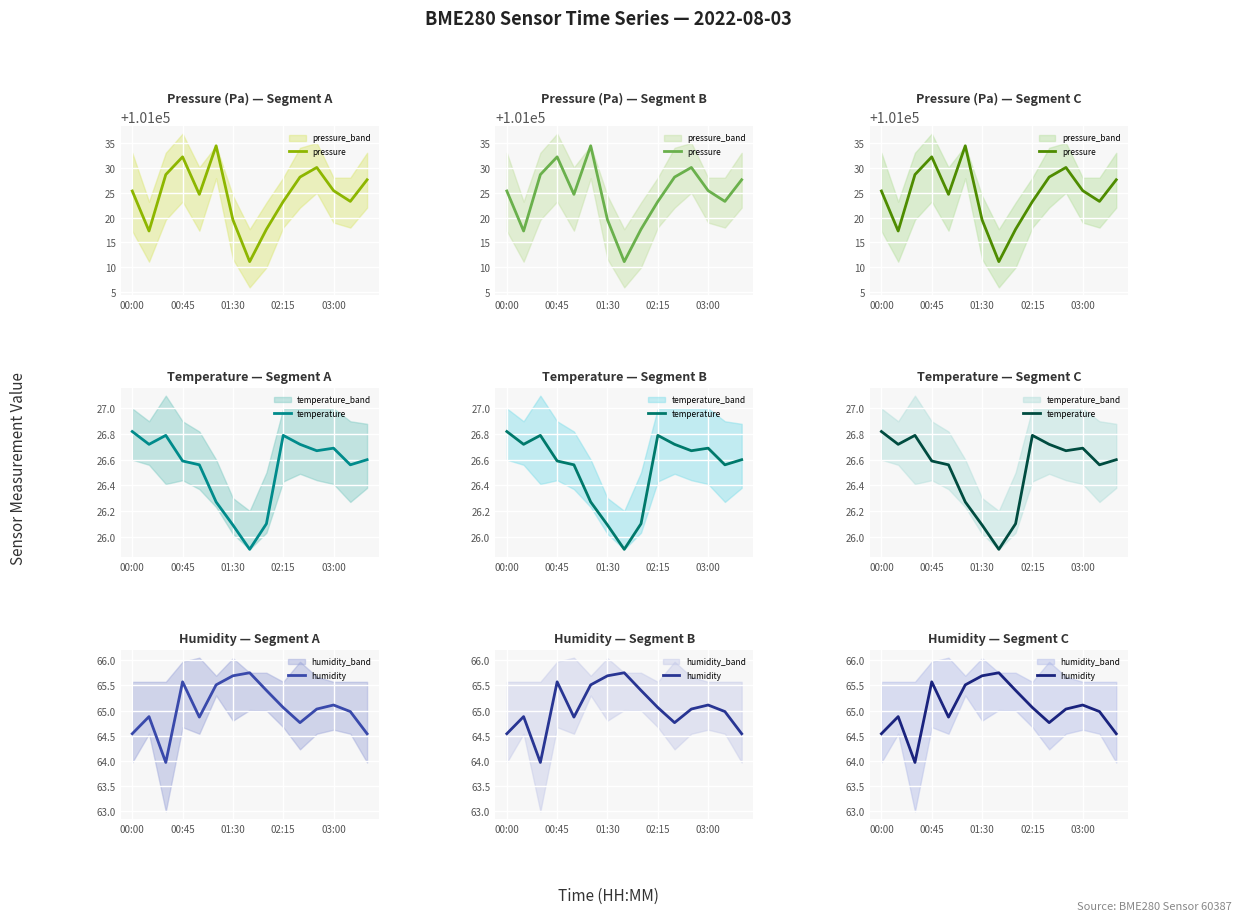

True or false: pressure and humidity cross at least once.

False